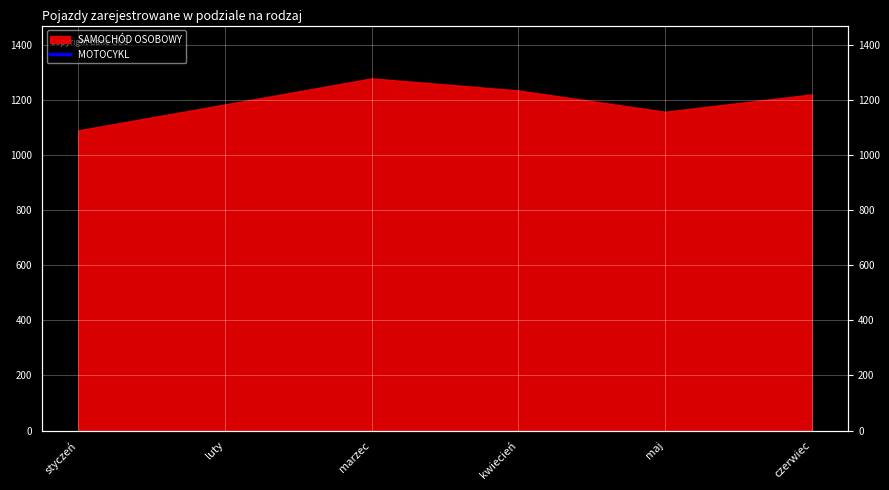

At which category does the chart reach its minimum across all series?

styczeń